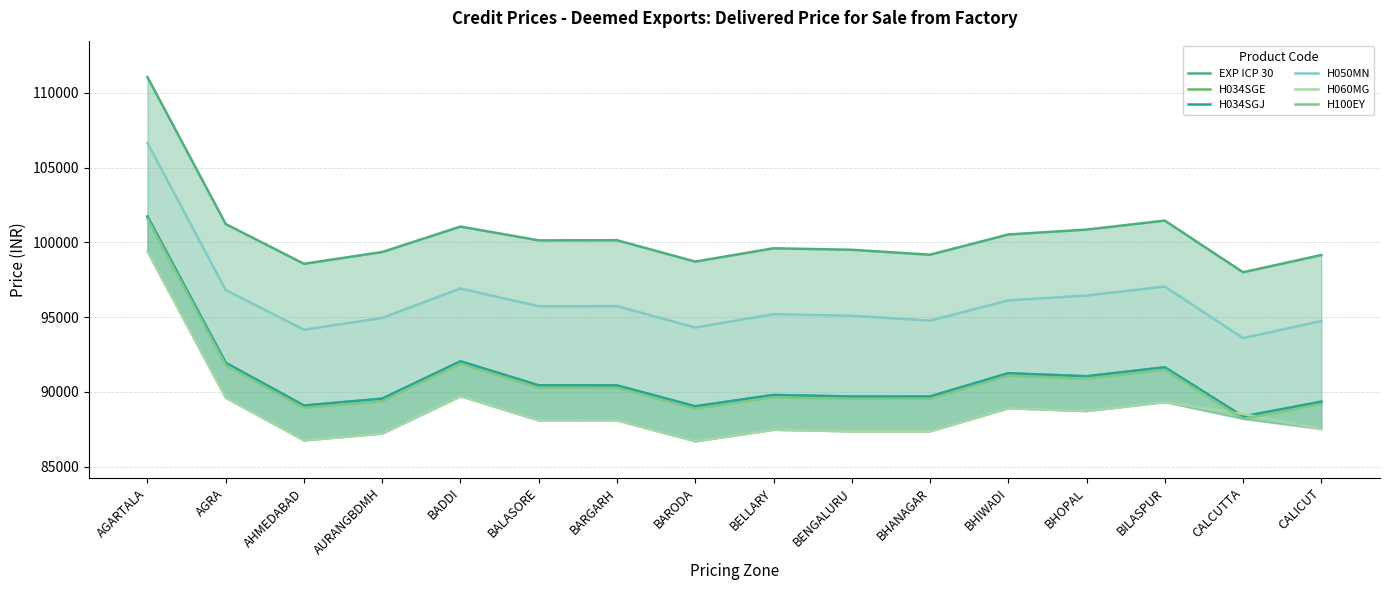

Is the value of H034SGJ at BENGALURU greater than the value of H034SGE at BHOPAL?

No